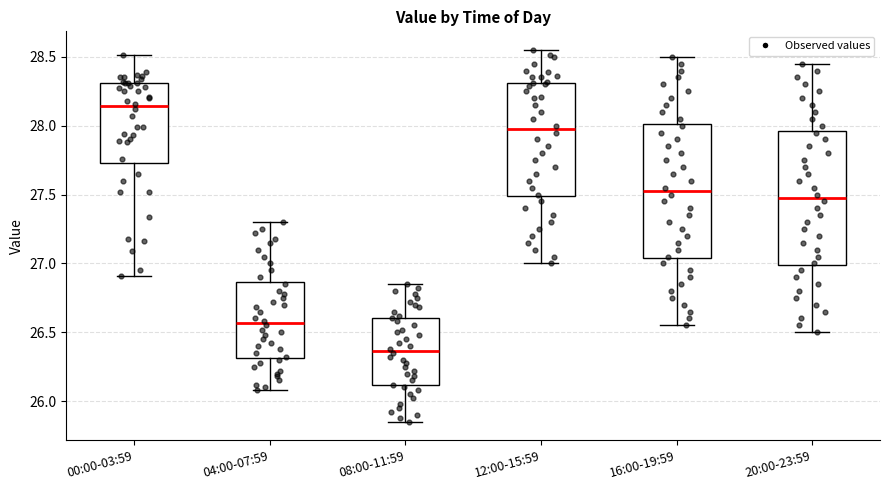

Where does the lower whisker of the box for 08:00-11:59 end on the y-axis? The values are not printed on the chart, so give them approximately, as read against the axis.

25.85